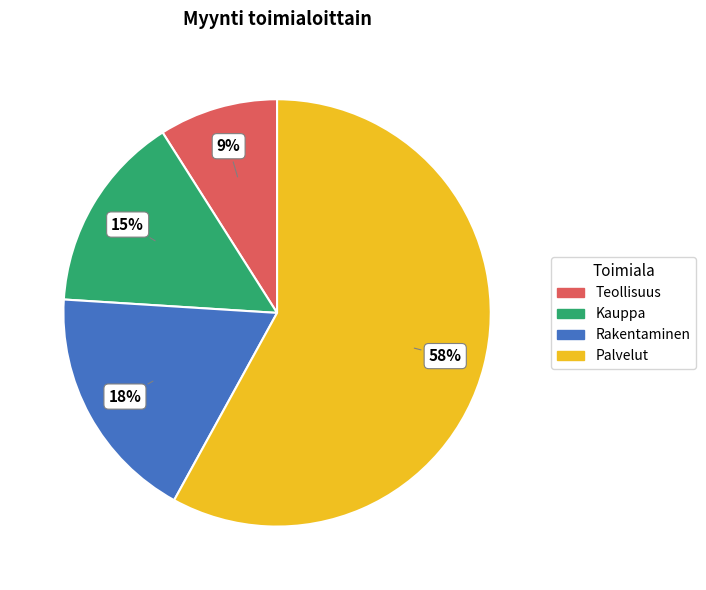

Combined, do Teollisuus and Rakentaminen account for over 50%?

No